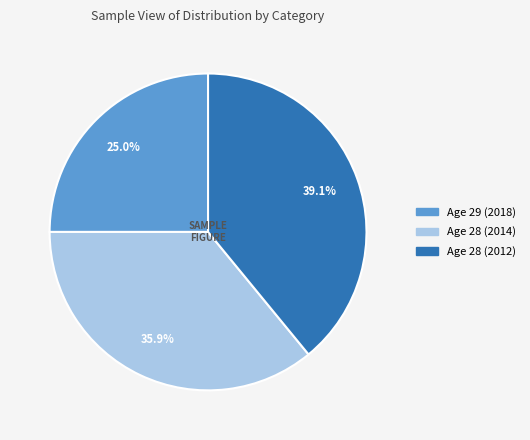

Is there any slice that represents more than half of the pie?

No